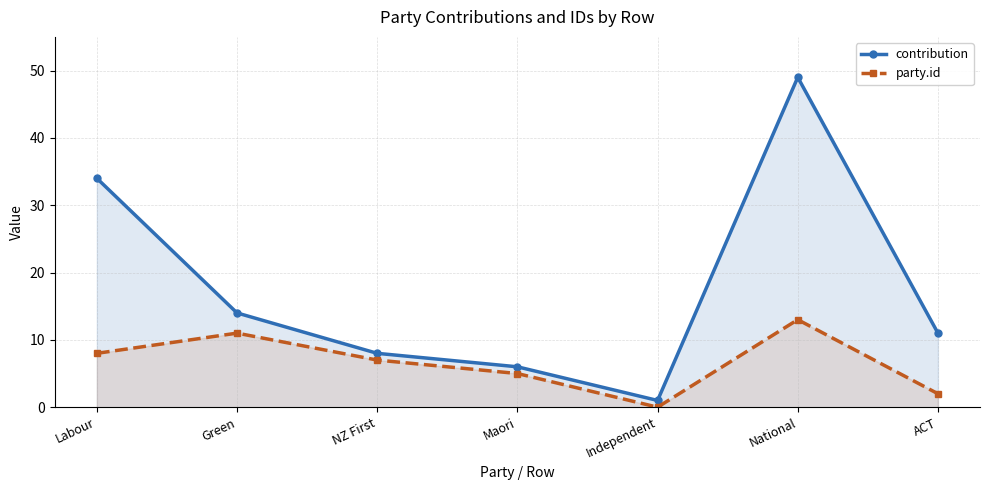

Does the chart display data point markers on the line(s)?

Yes